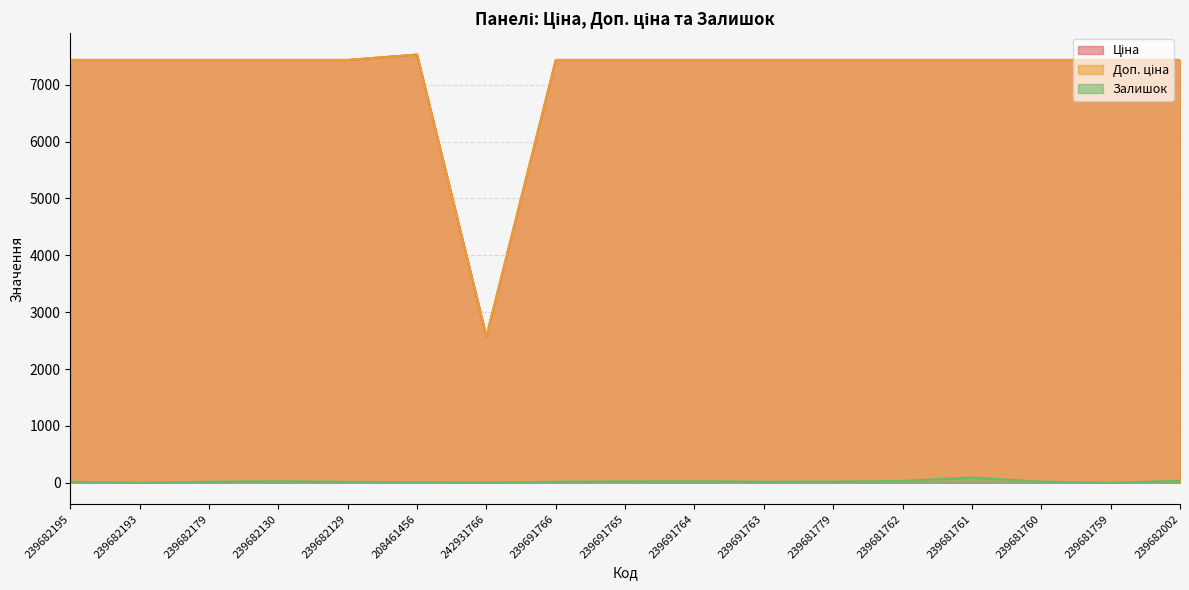

What is the spread (max minus min) of values at 239681761?

7345.2